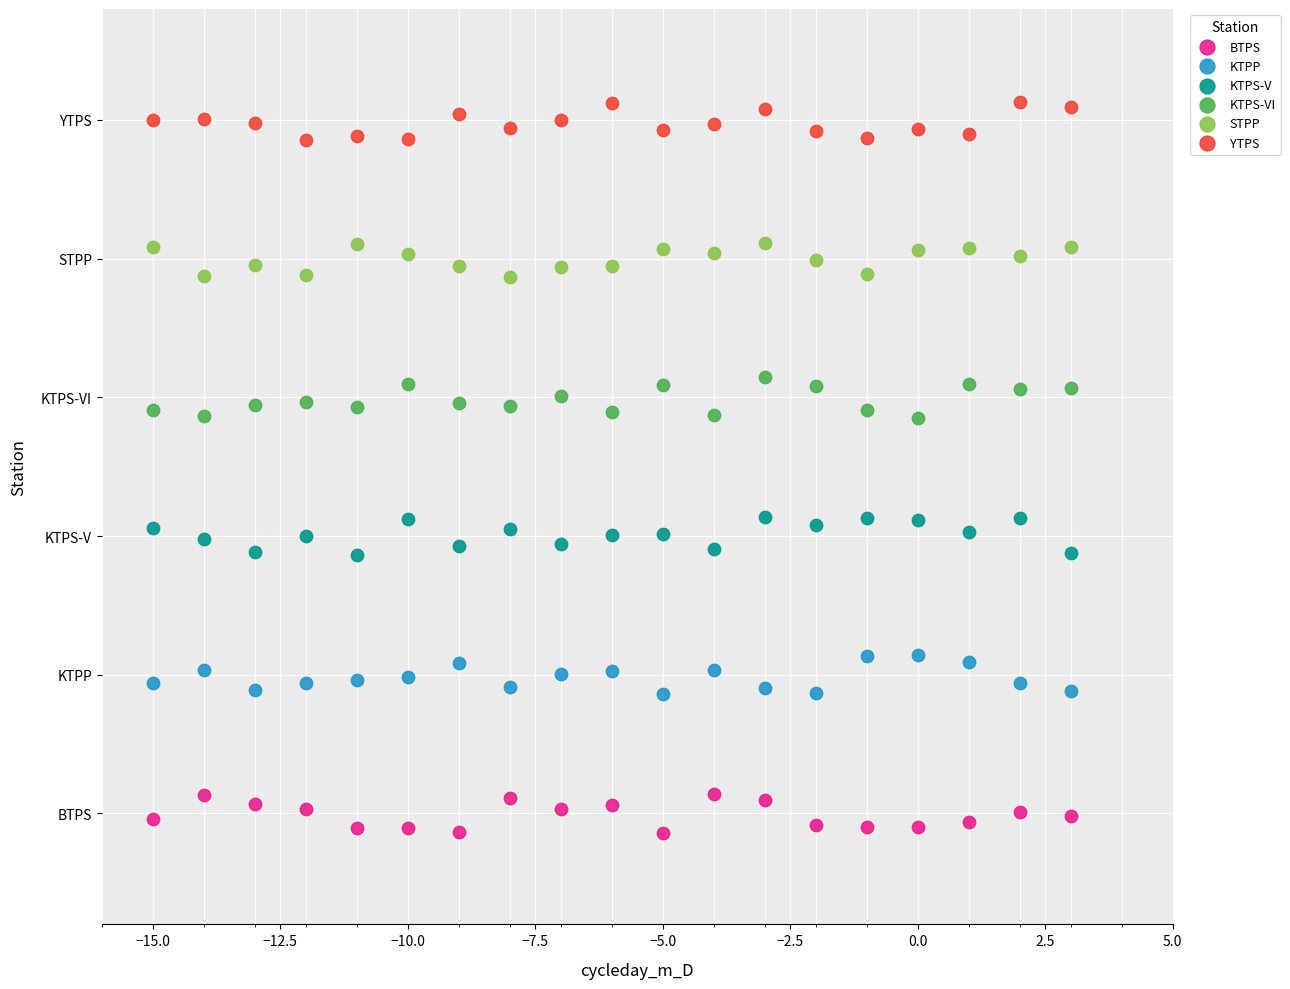

What are all the series names shown in the legend?

BTPS, KTPP, KTPS-V, KTPS-VI, STPP, YTPS